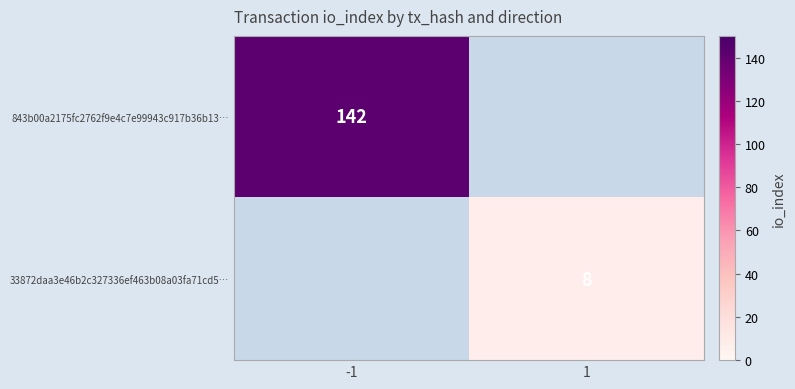

Is it true that 33872daa3e46b2c327336ef463b08a03fa71cd5… equals 8 at 1?

True